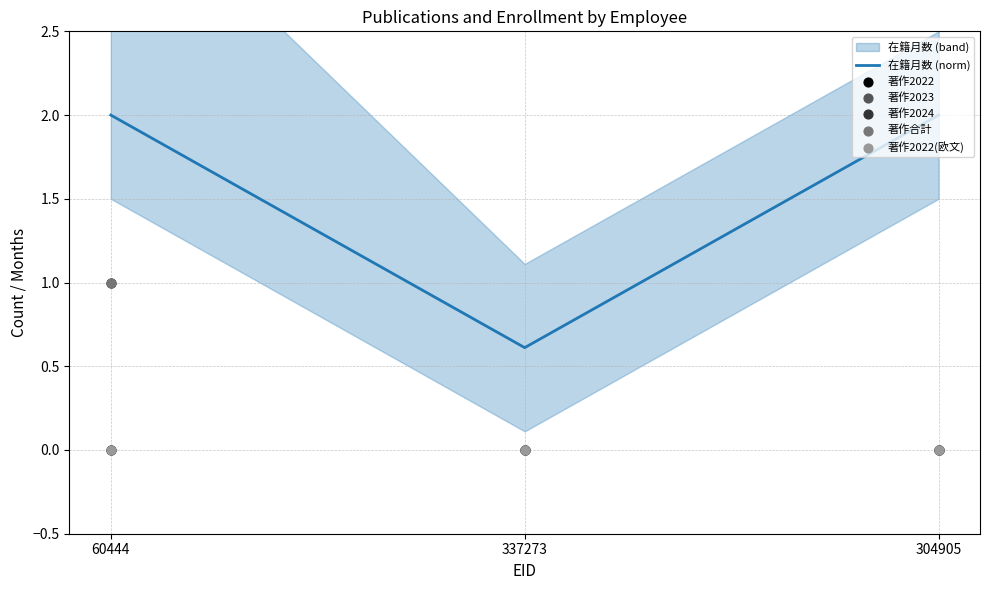

Which series reaches the maximum Y coordinate?

在籍月数 (norm)